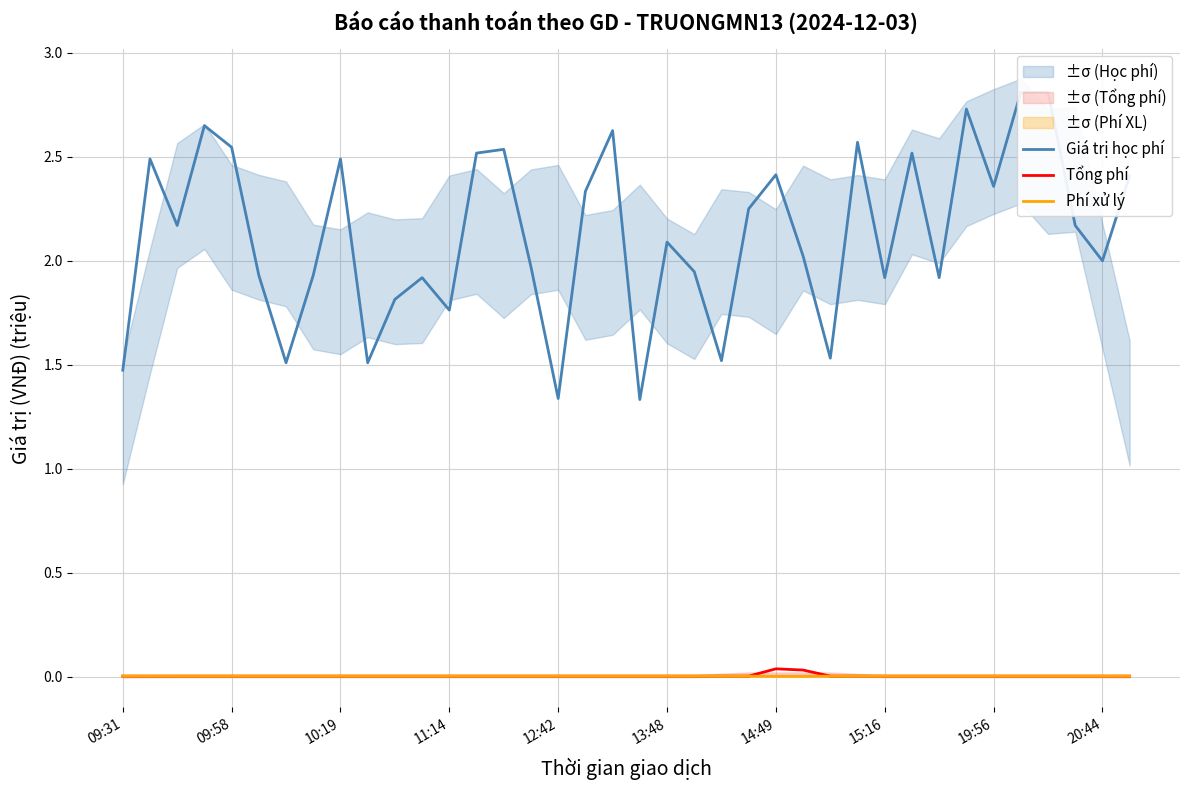

Which series changed the most between 17 and 37?

Giá trị học phí